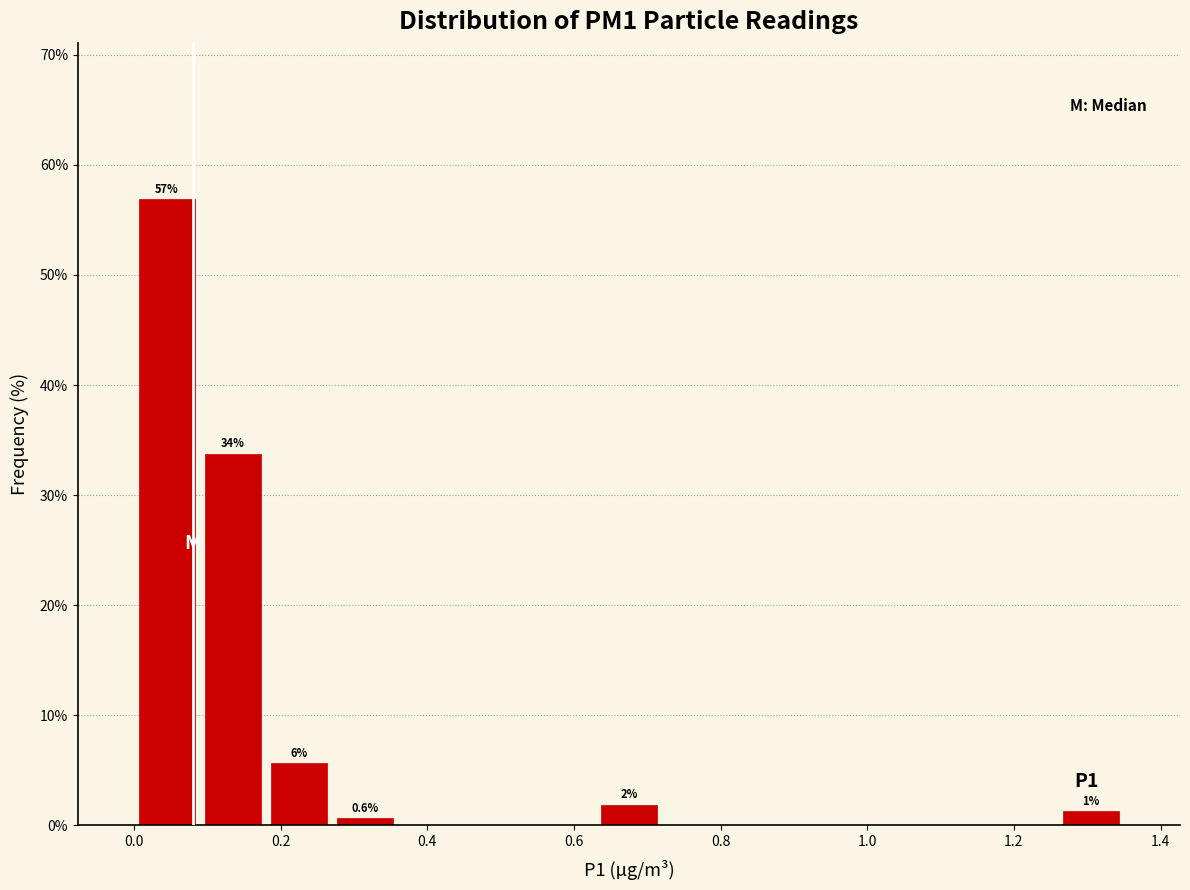

Over which range of the x-axis is the bar tallest?

0.00 to 0.09